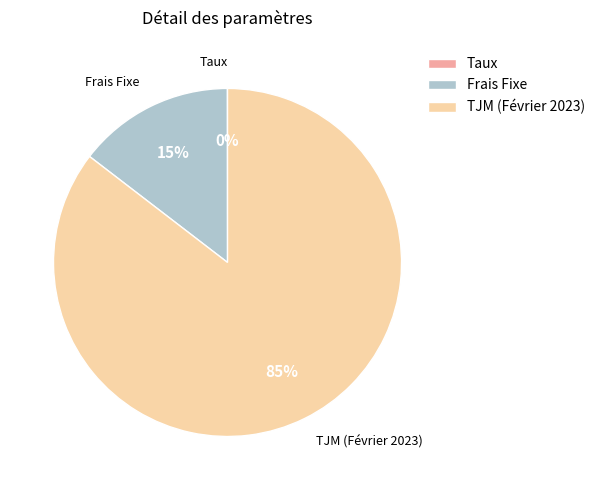

Which category has the biggest portion of the pie?

TJM (Février 2023)